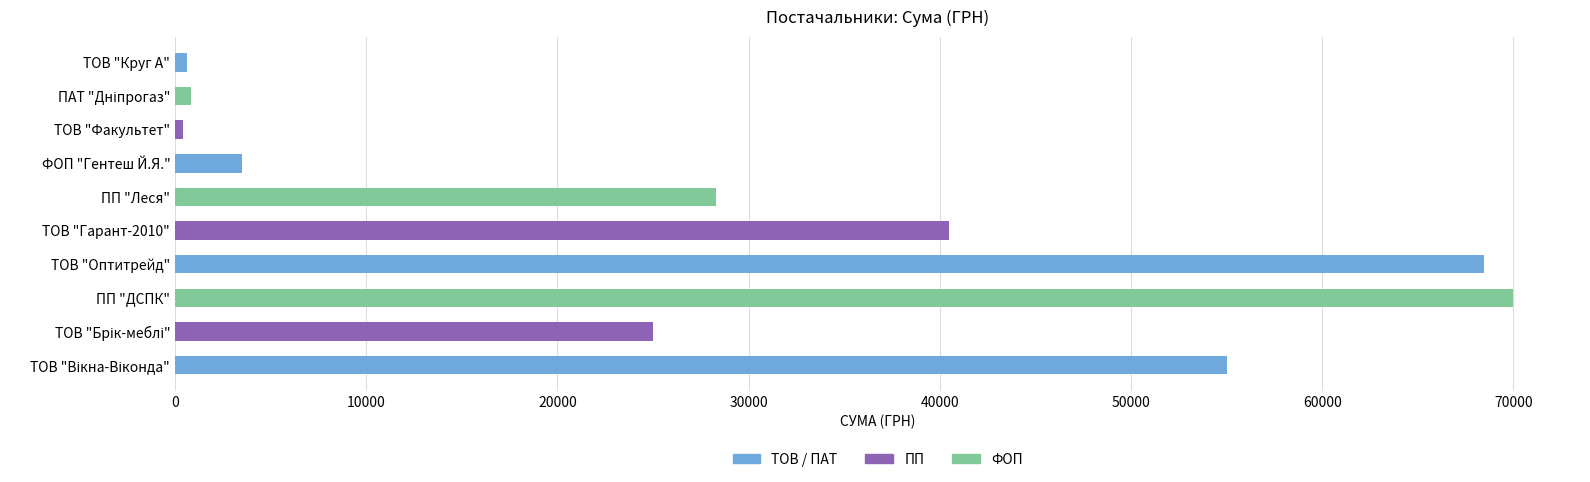

At which label is the value closest to 35199?

ТОВ "Гарант-2010"